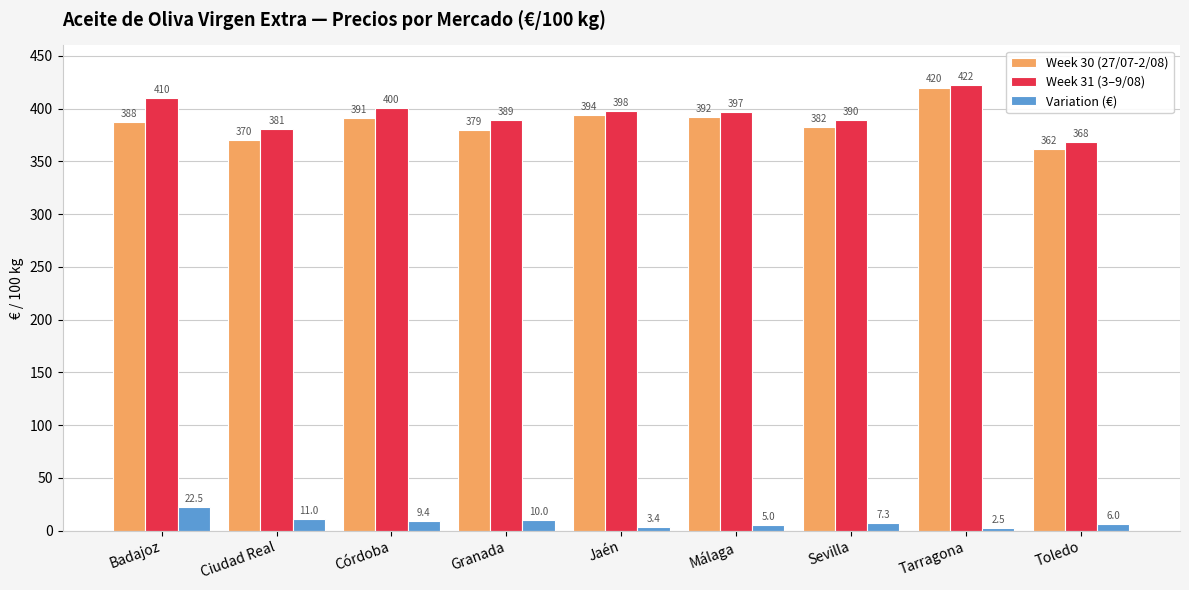

What is the average value of the Week 31 (3–9/08) series?

395.1